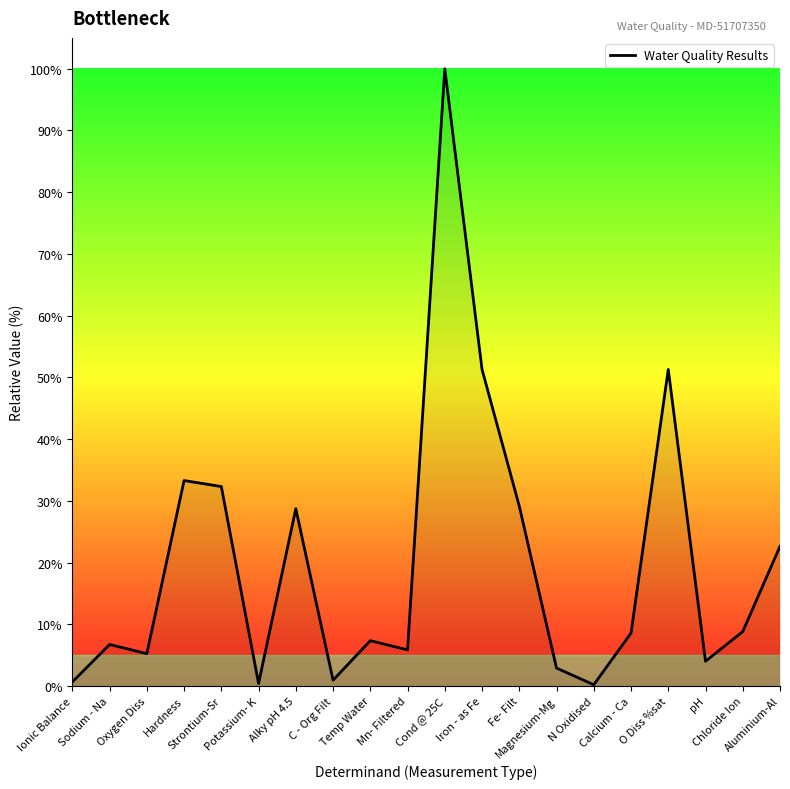

What is the greatest value displayed?

100.0